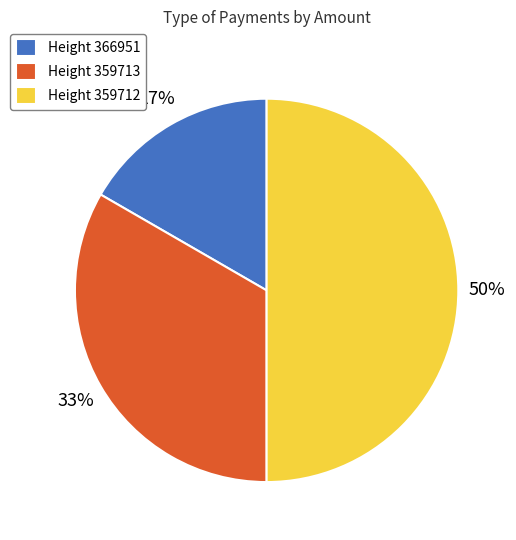

What is the largest slice in the pie chart?

Height 359712